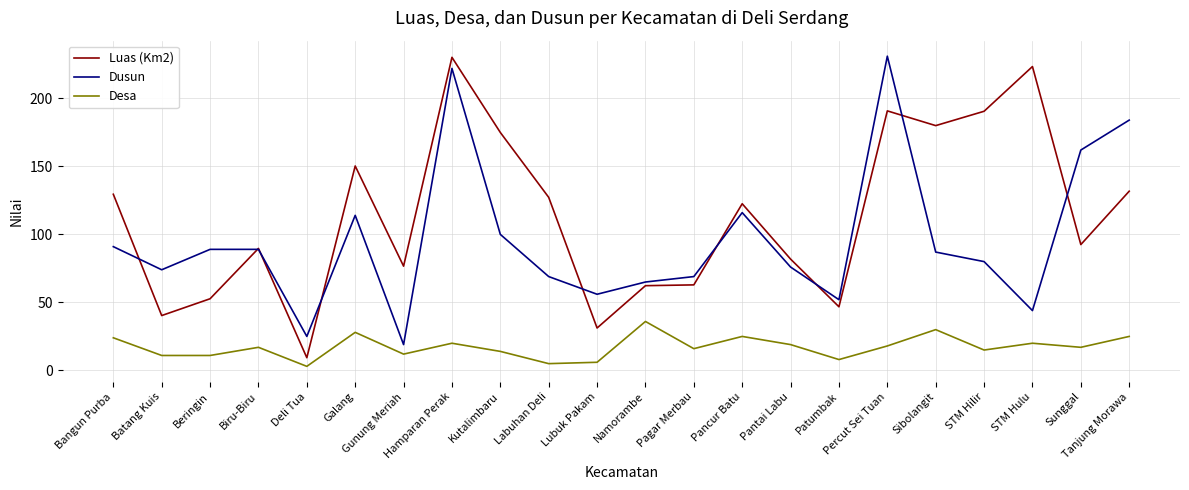

At Galang, list the series in order from largest to smallest.

Luas (Km2), Dusun, Desa